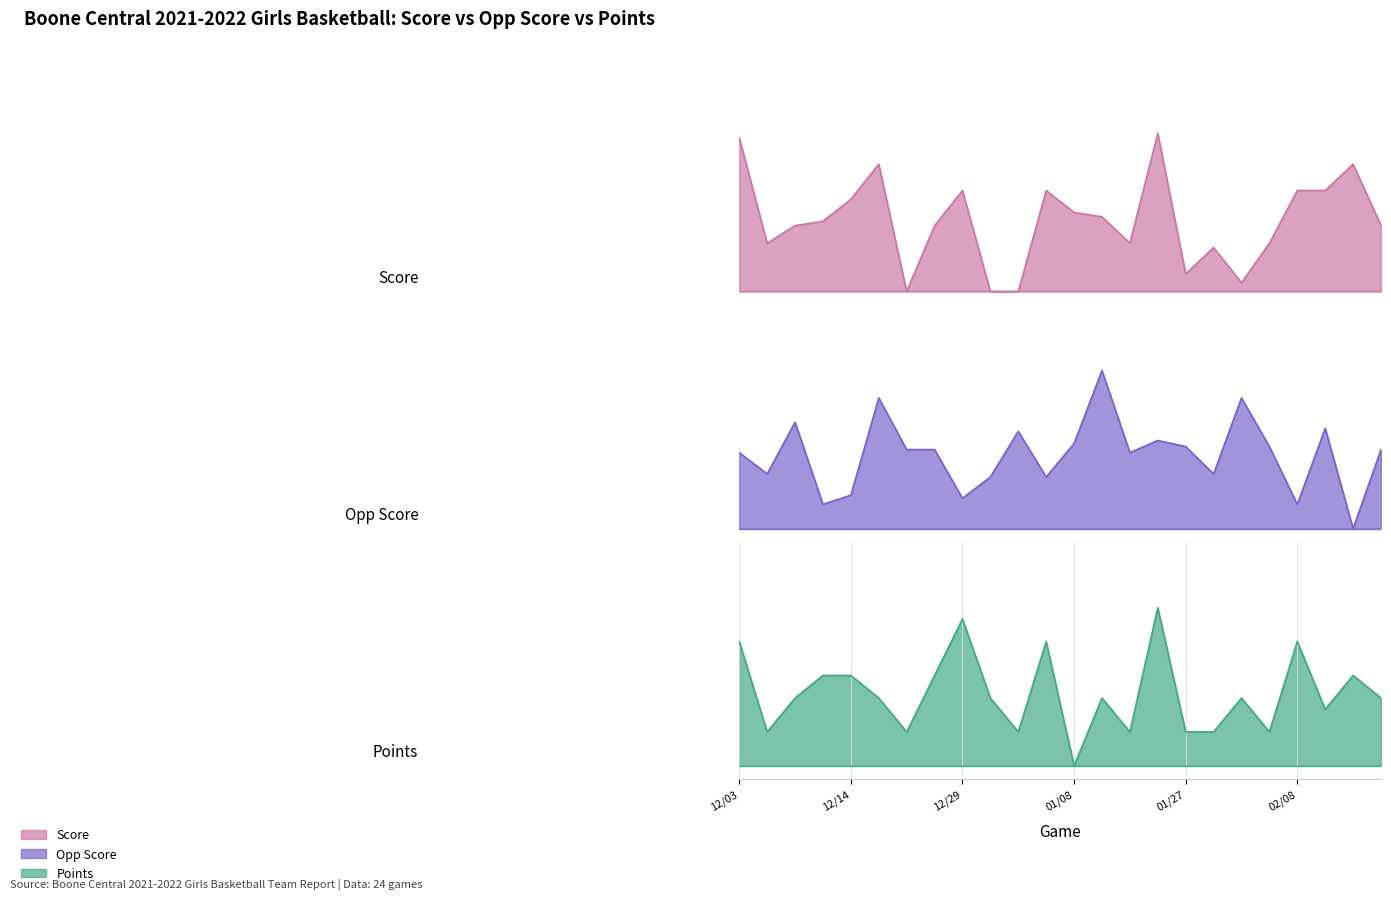

What is the label of the 23rd point from the left?

02/14